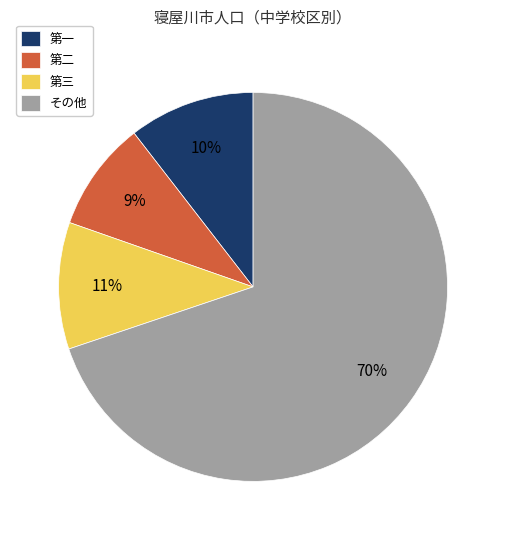

Do 第三 and その他 together represent more than half of the pie?

Yes